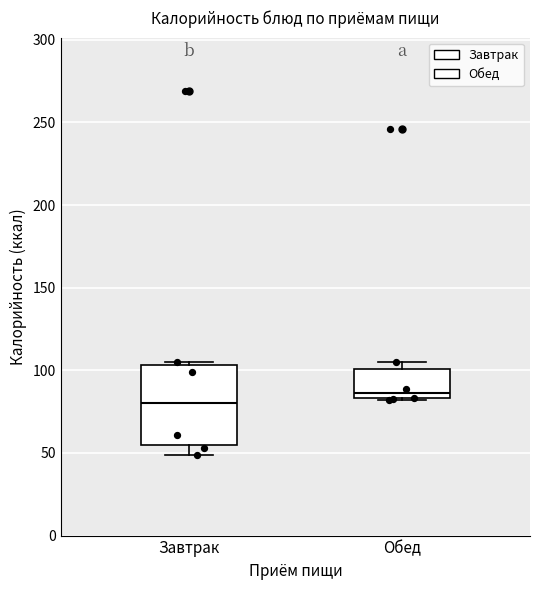

Reading left to right, read every box against the y-axis: the position of its median line, the range the box covers, and the ends of its whiskers. The values are not printed on the chart, so give them approximately, as read against the axis.

Завтрак: median 80, box 55 to 105, whiskers 50 to 105
Обед: median 85 (just above the box's lower edge), box 85 to 100, whiskers 80 to 105